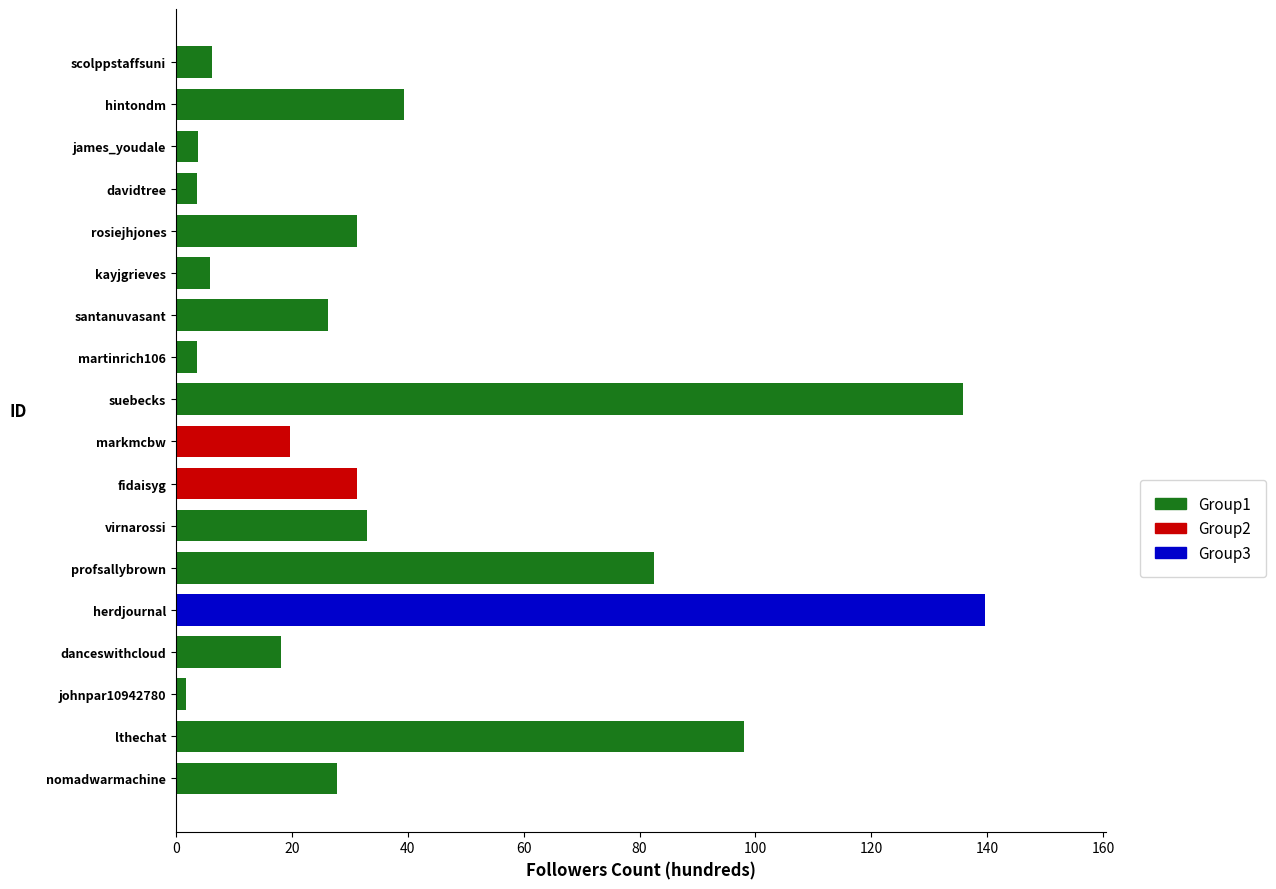

Is it true that vertex_group equals 2.9 at 13?

False